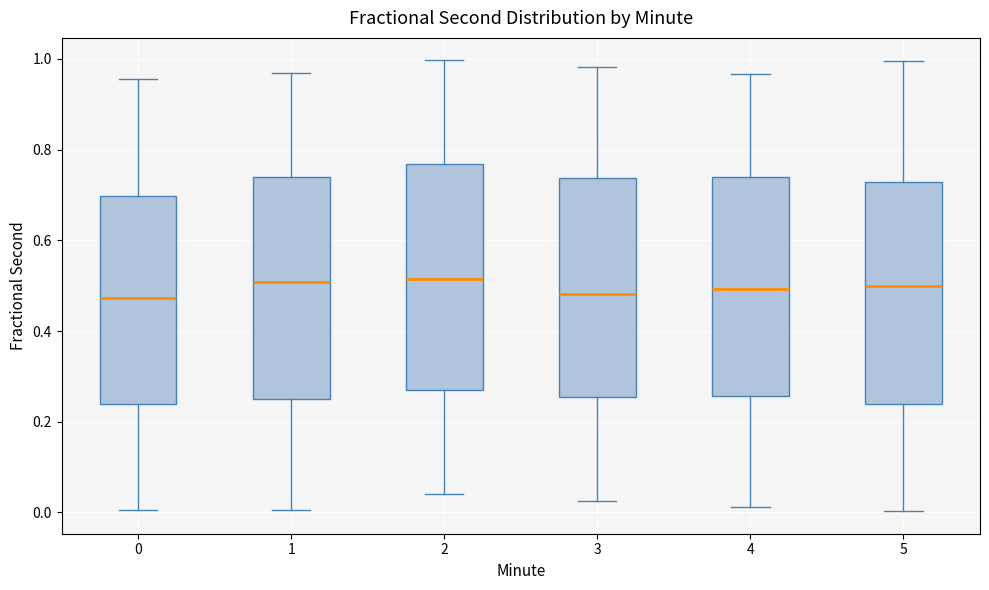

Reading left to right, read every box against the y-axis: the position of its median line, the range the box covers, and the ends of its whiskers. The values are not printed on the chart, so give them approximately, as read against the axis.

0: median 0.48, box 0.24 to 0.70, whiskers 0.00 to 0.96
1: median 0.50, box 0.24 to 0.74, whiskers 0.00 to 0.96
2: median 0.52, box 0.26 to 0.76, whiskers 0.04 to 1.00
3: median 0.48, box 0.26 to 0.74, whiskers 0.02 to 0.98
4: median 0.50, box 0.26 to 0.74, whiskers 0.02 to 0.96
5: median 0.50, box 0.24 to 0.72, whiskers 0.00 to 1.00